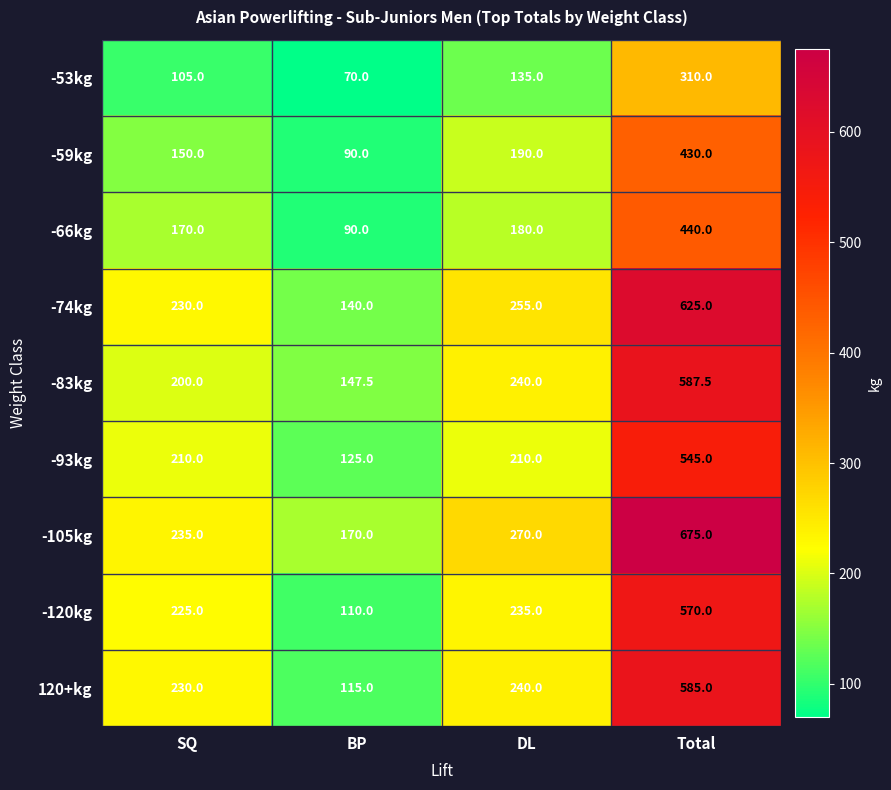

Which category has the lowest value across all series?

BP